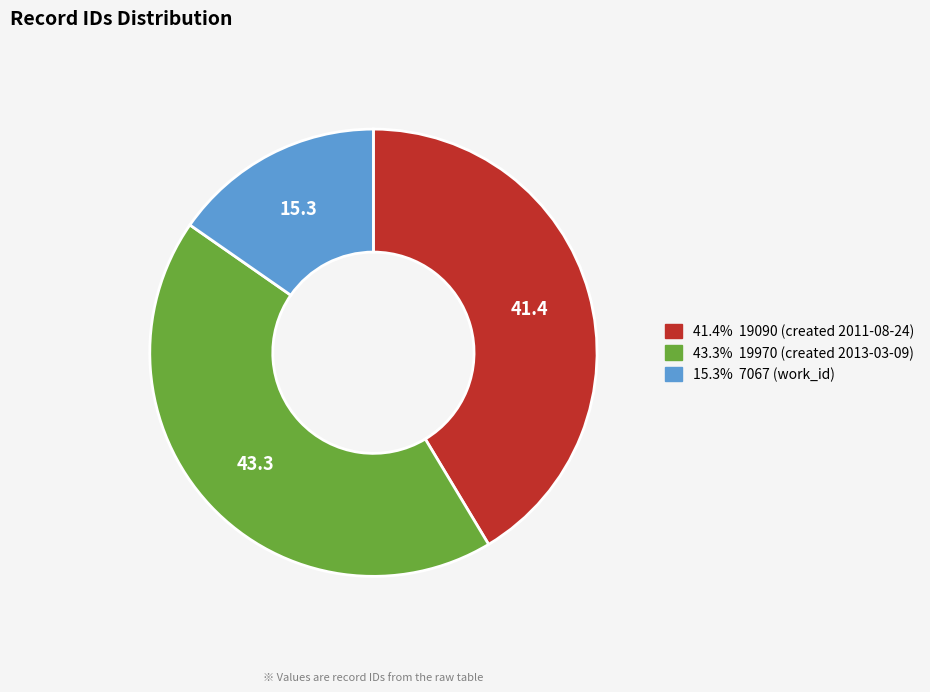

Is there a majority slice in this chart?

No